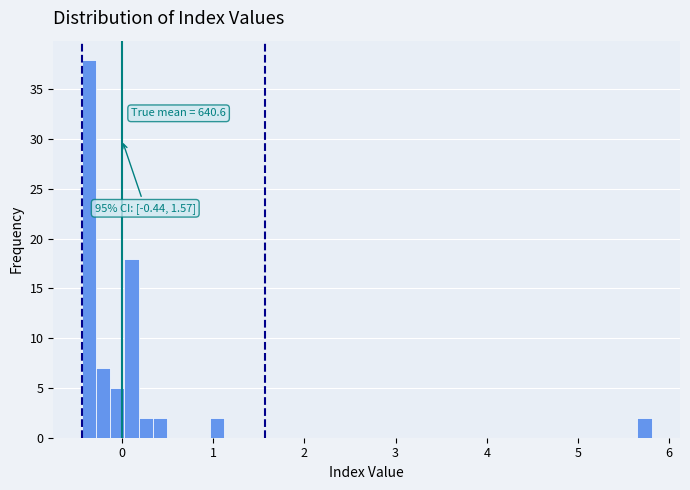

Around what value on the x-axis is the tallest bar? Give the approximate position of its centre, as read against the axis.

-0.4